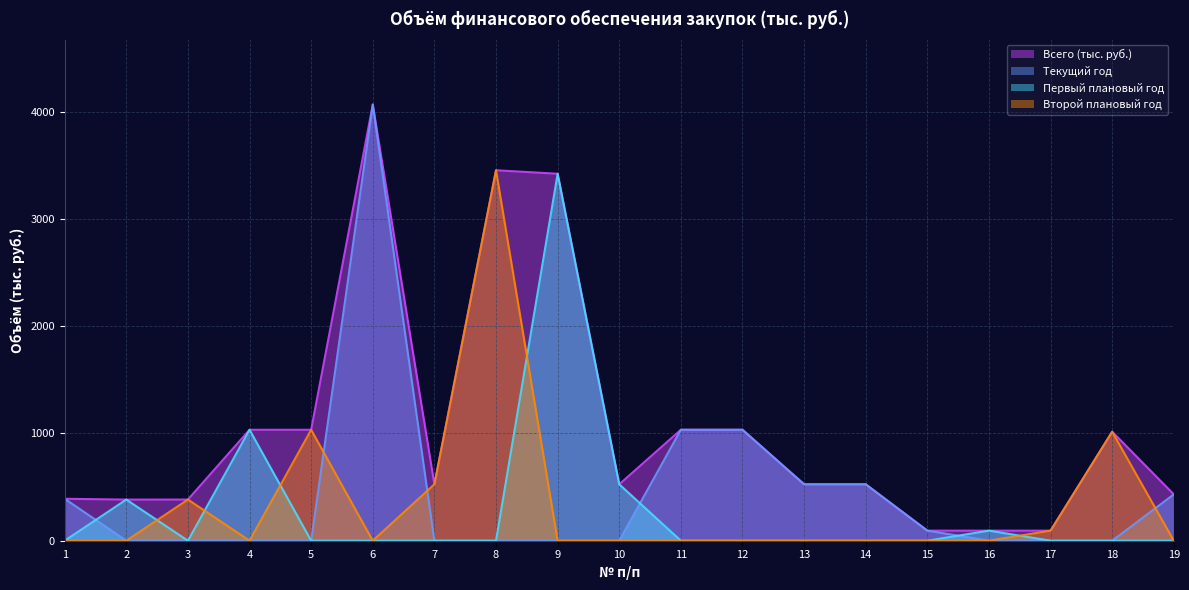

List the series in order of their peak value, lowest first.

Первый плановый год, Второй плановый год, Всего (тыс. руб.), Текущий год